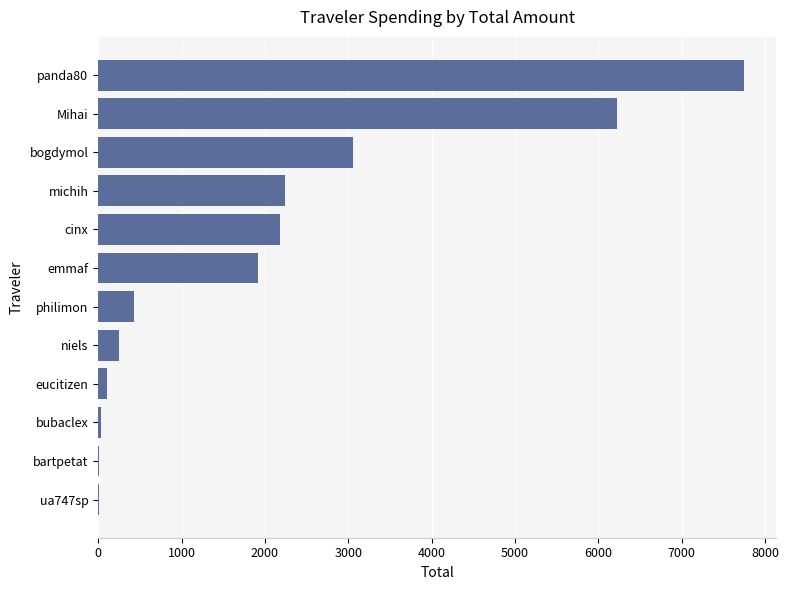

The value at bogdymol is 861.6. True or false?

False